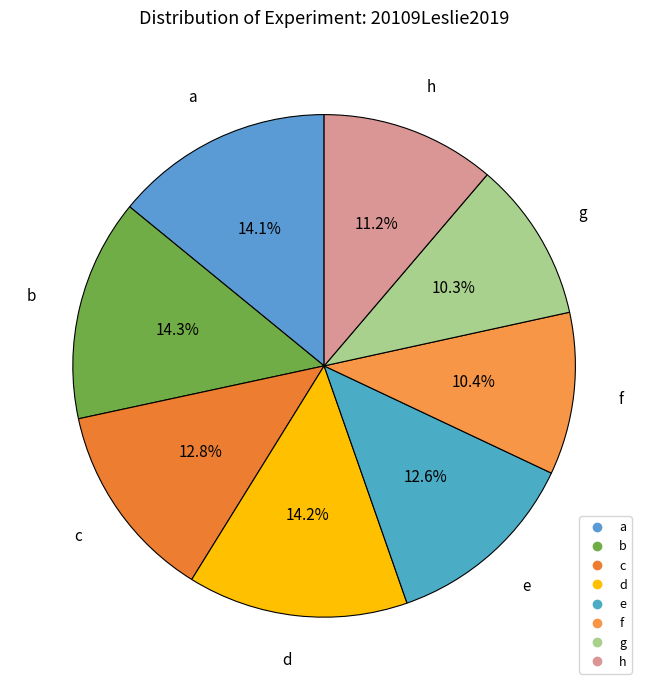

Is it true that h is 23% of the pie?

False